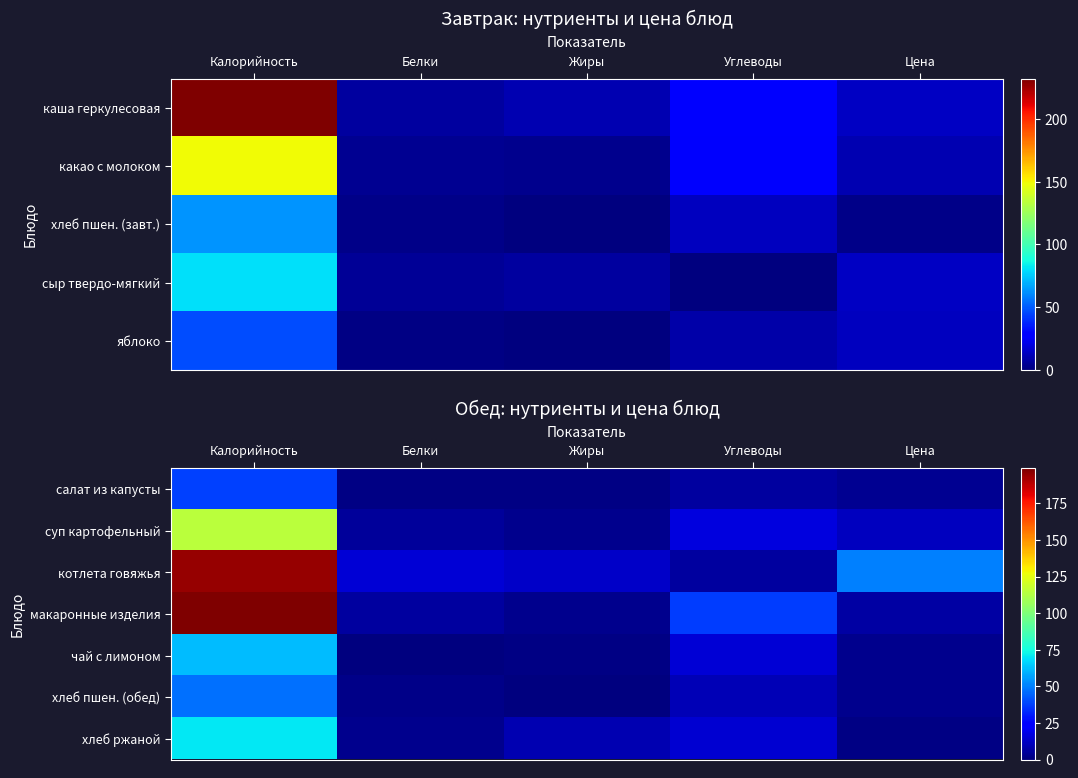

How many categories are shown in the chart?

5